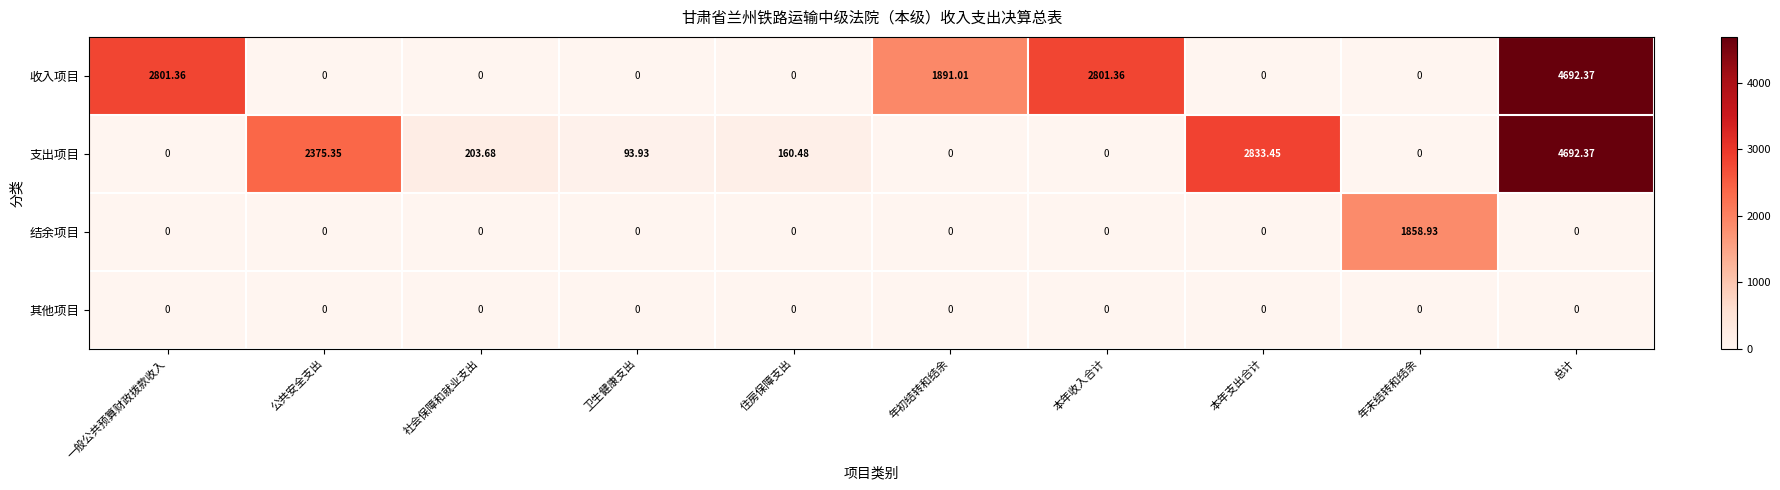

How many data points does each series have?

10